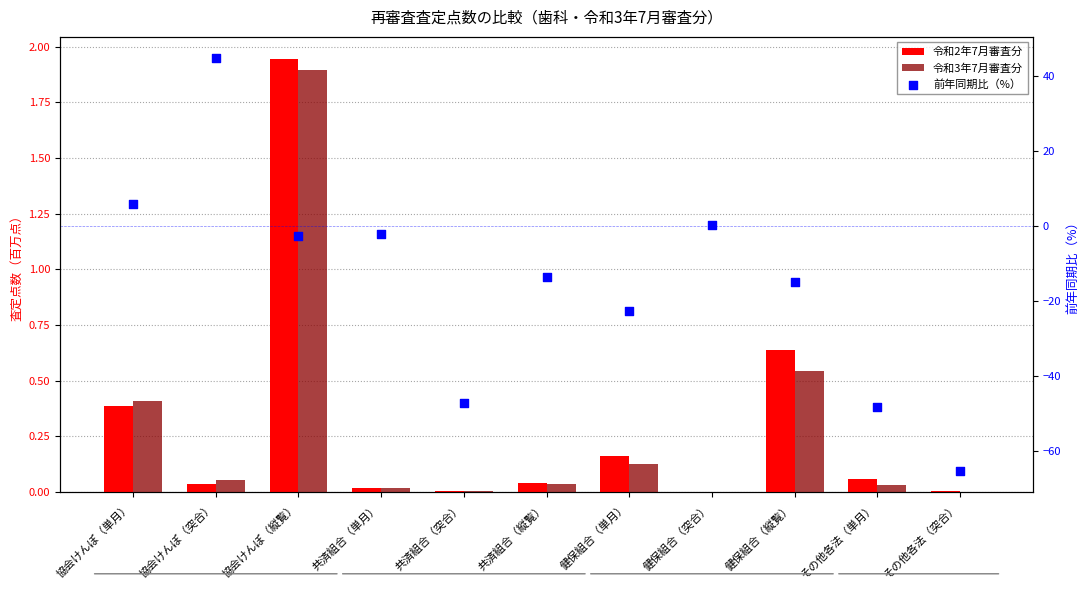

At which category is the sum across all series the highest?

協会けんぽ（突合）